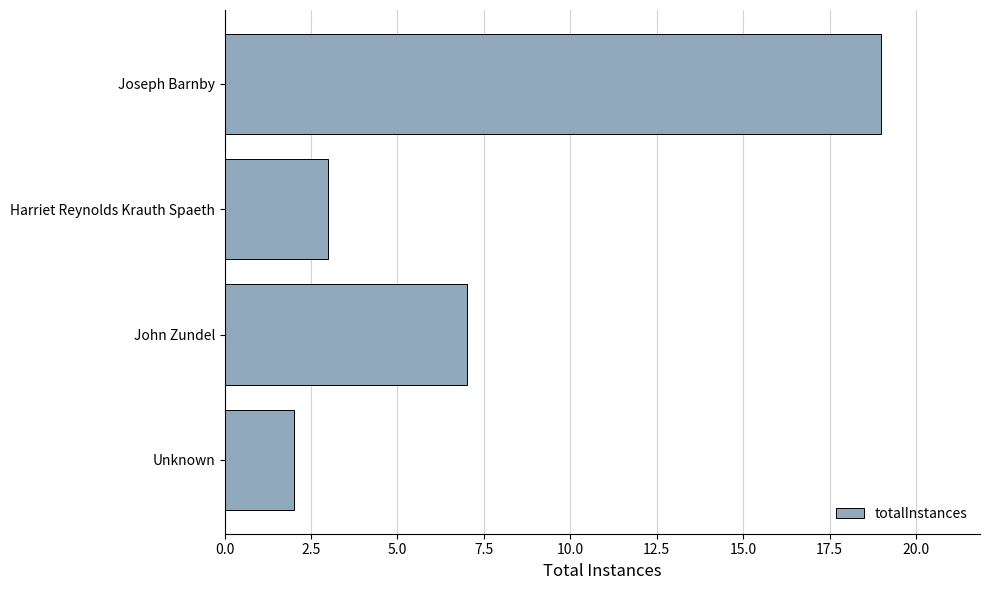

List the labels in order of value, largest first.

Joseph Barnby, John Zundel, Harriet Reynolds Krauth Spaeth, Unknown